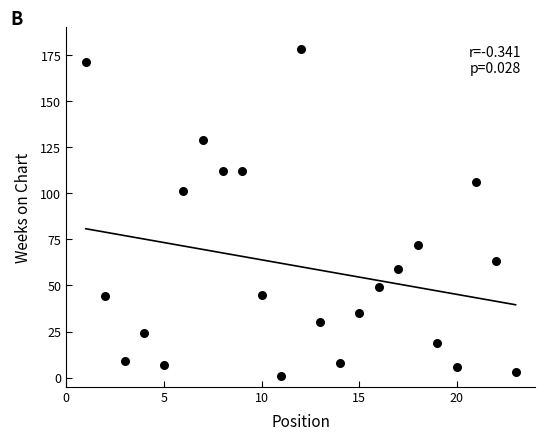

What Y value in the scatter plot is closest to 89?

101